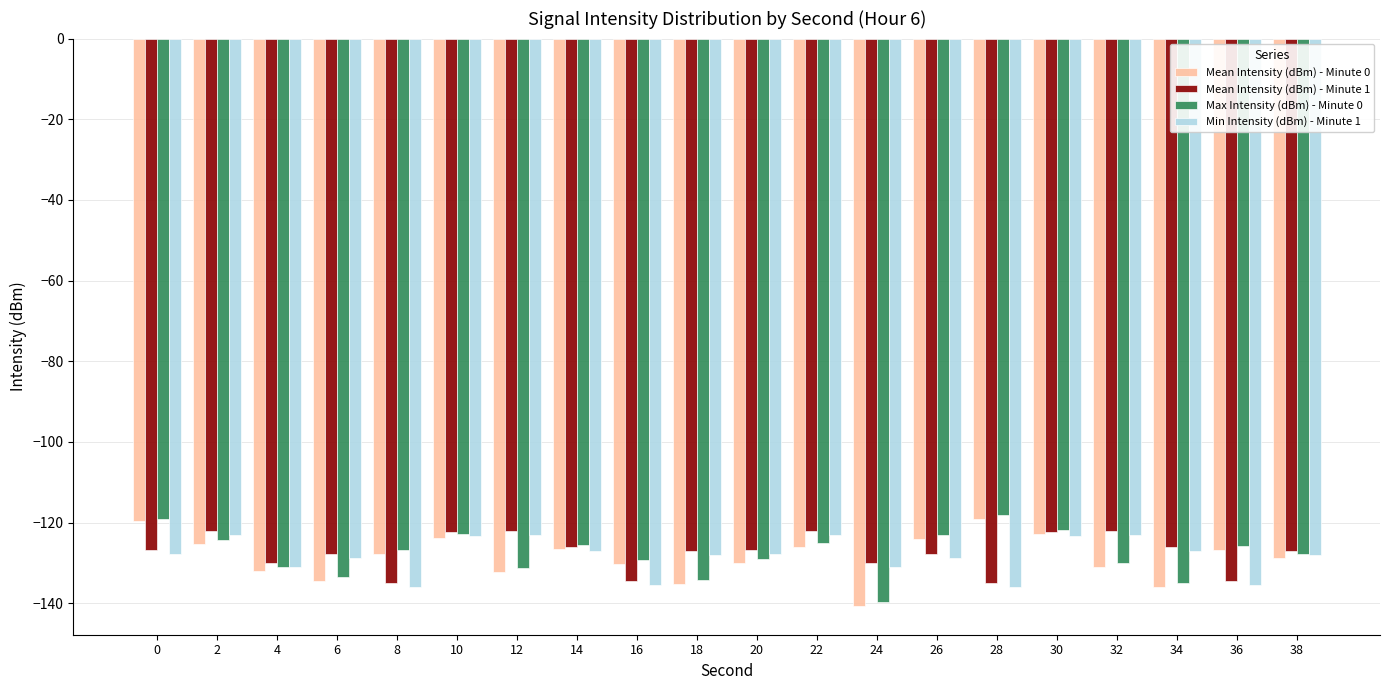

Is the value of Max Intensity (dBm) - Minute 0 at 32 greater than the value of Mean Intensity (dBm) - Minute 1 at 28?

Yes